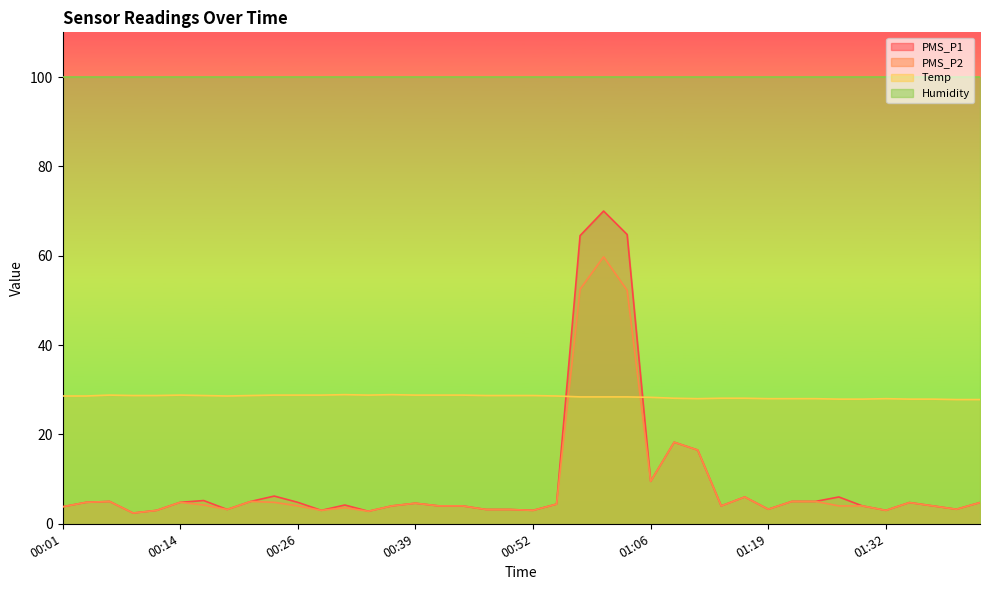

What is the average value of the PMS_P2 series?

8.6